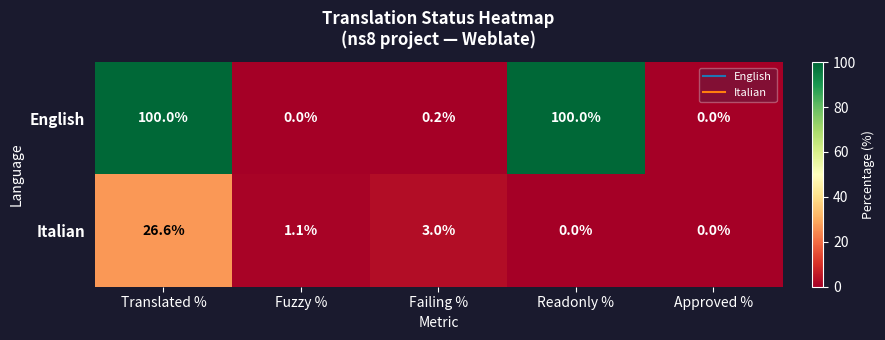

How many data points does each series have?

5